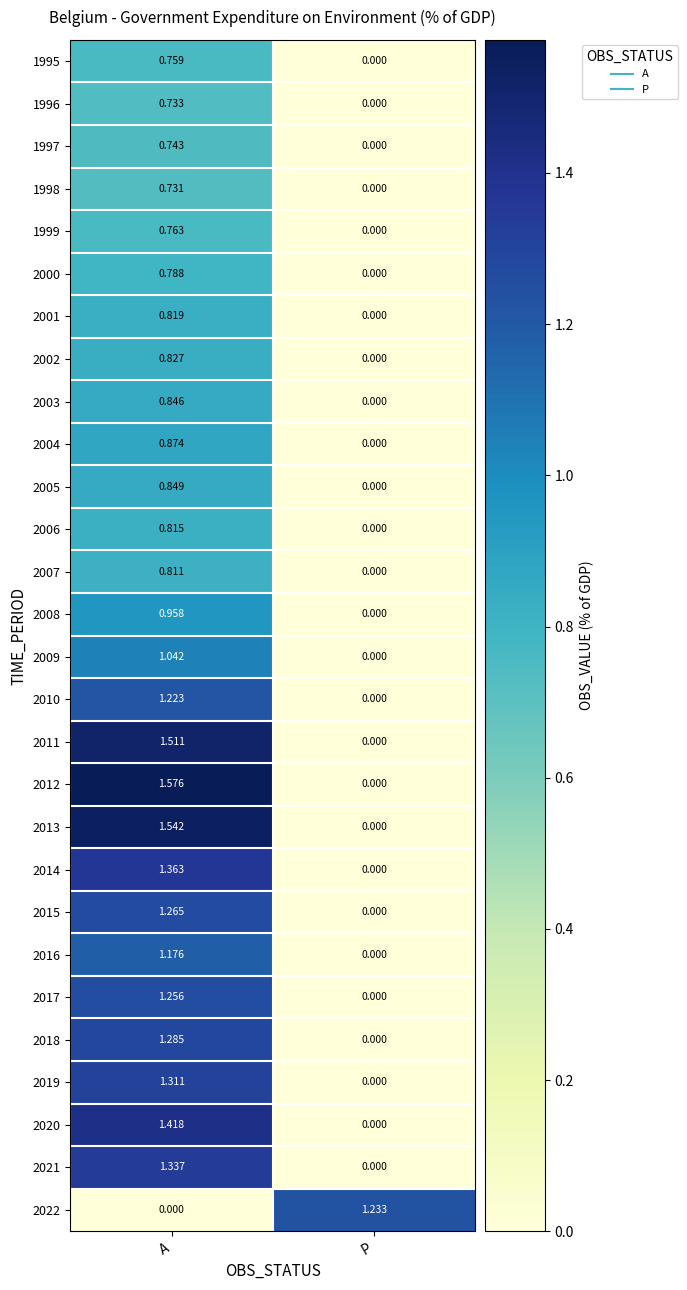

Rank the categories by 2018 value from highest to lowest.

A, P